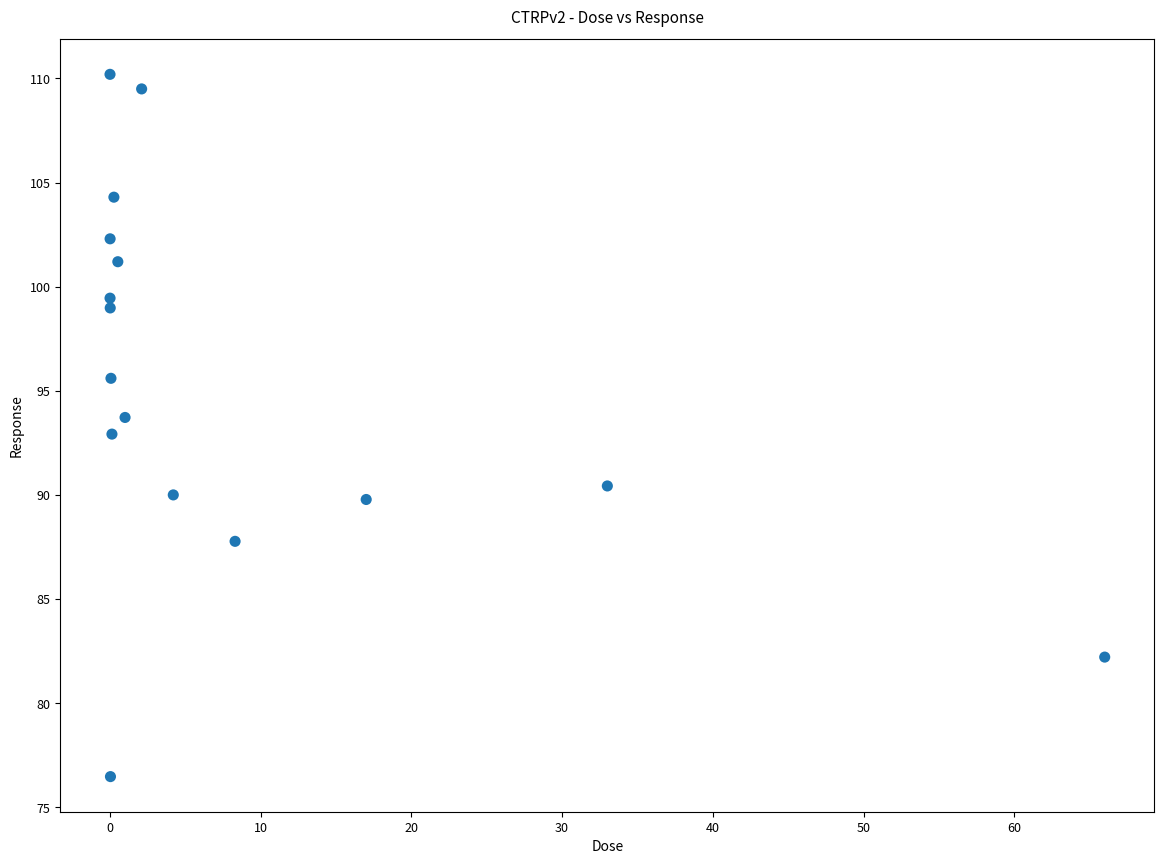

What is the range of X values (max minus min)?

66.0